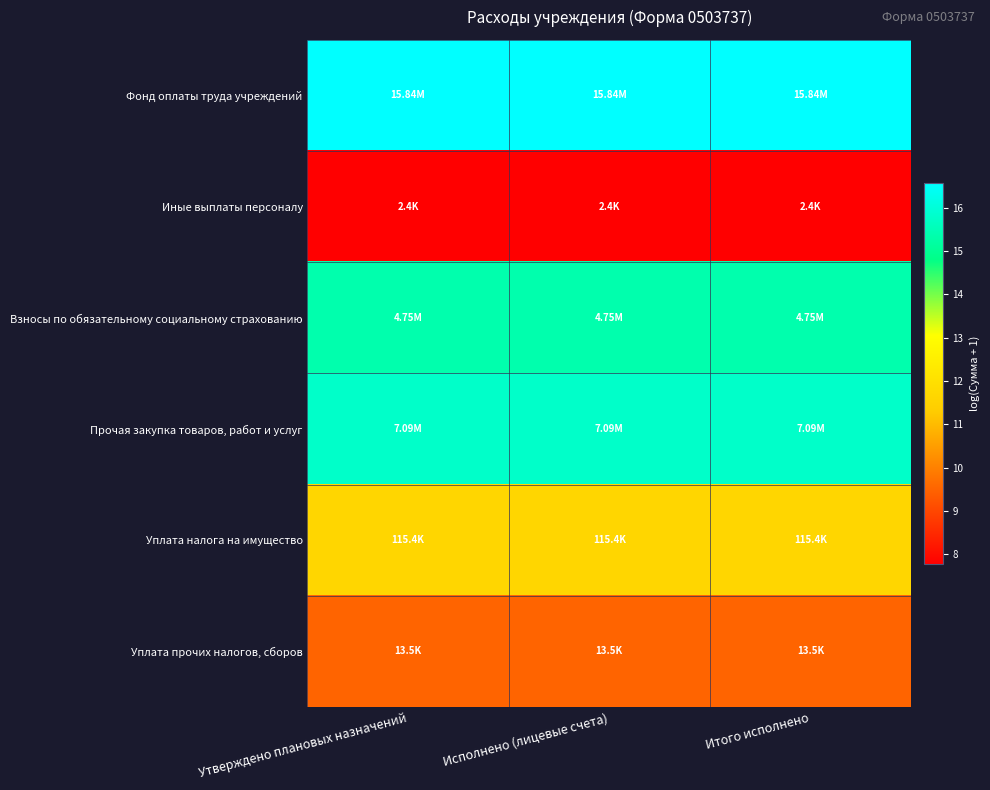

Which label corresponds to the smallest value in the chart?

Утверждено плановых назначений